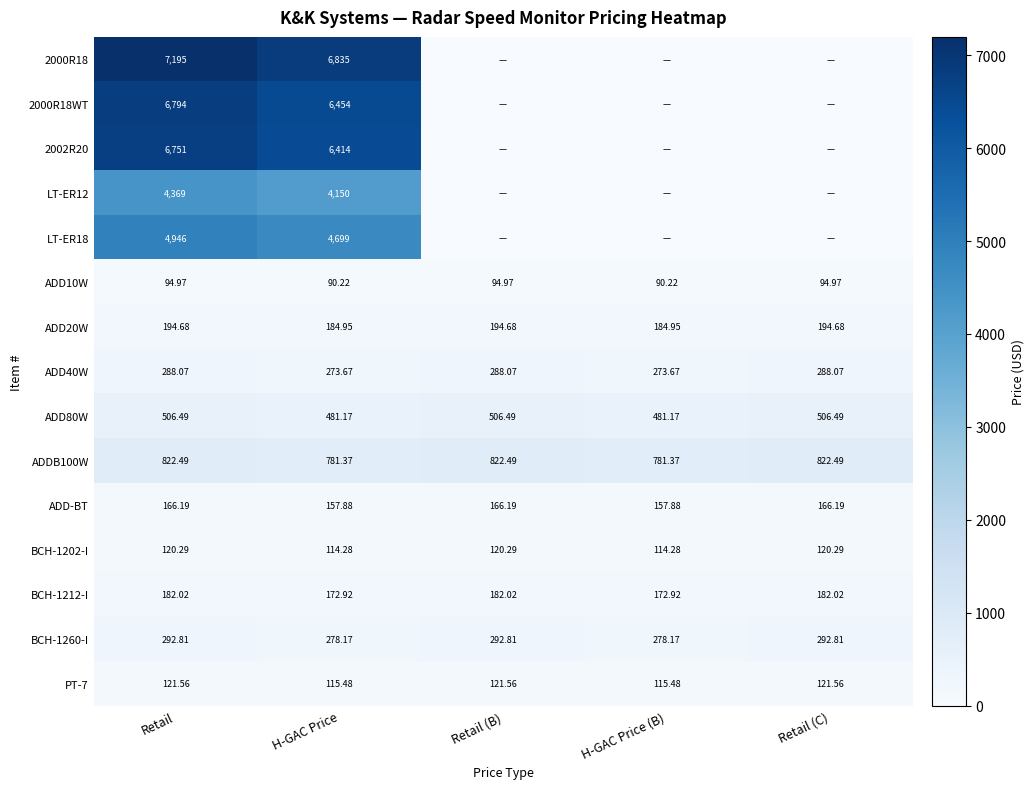

Where does the ADD40W series first go above 288?

Retail